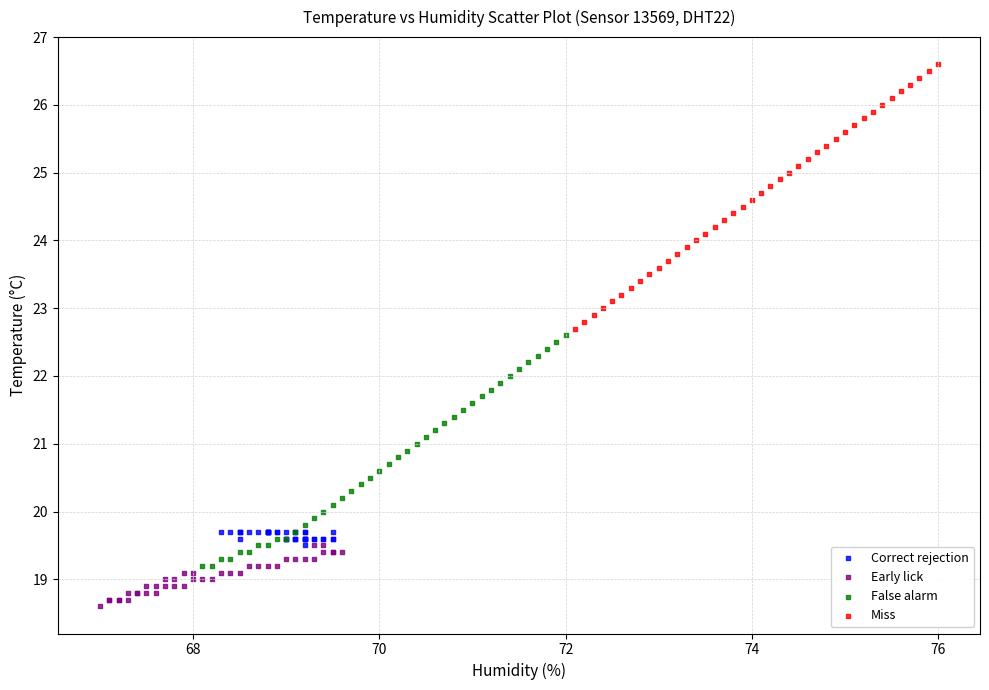

Which series contains the lowest Y value?

Early lick